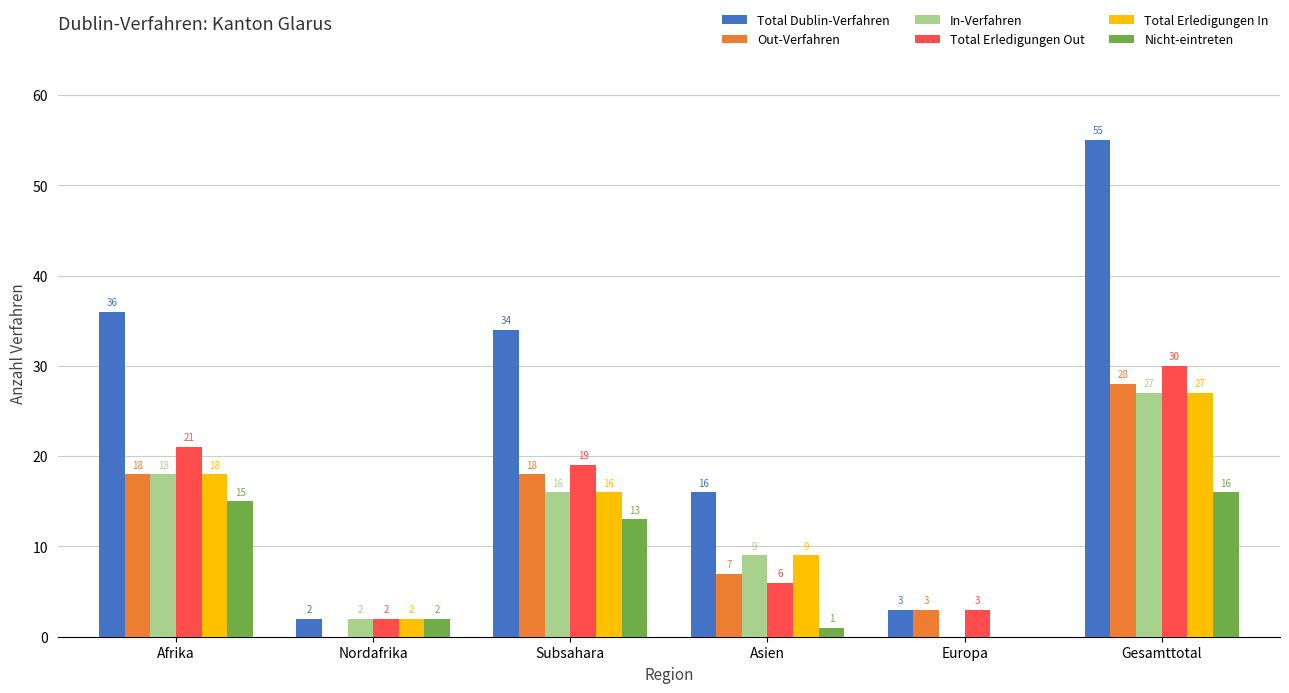

Reading right to left, list all the values displayed in this chart.

Total Dublin-Verfahren: Gesamttotal=55	Europa=3	Asien=16	Subsahara=34	Nordafrika=2	Afrika=36
Out-Verfahren: Gesamttotal=28	Europa=3	Asien=7	Subsahara=18	Nordafrika=0	Afrika=18
In-Verfahren: Gesamttotal=27	Europa=0	Asien=9	Subsahara=16	Nordafrika=2	Afrika=18
Total Erledigungen Out: Gesamttotal=30	Europa=3	Asien=6	Subsahara=19	Nordafrika=2	Afrika=21
Total Erledigungen In: Gesamttotal=27	Europa=0	Asien=9	Subsahara=16	Nordafrika=2	Afrika=18
Nicht-eintreten: Gesamttotal=16	Europa=0	Asien=1	Subsahara=13	Nordafrika=2	Afrika=15